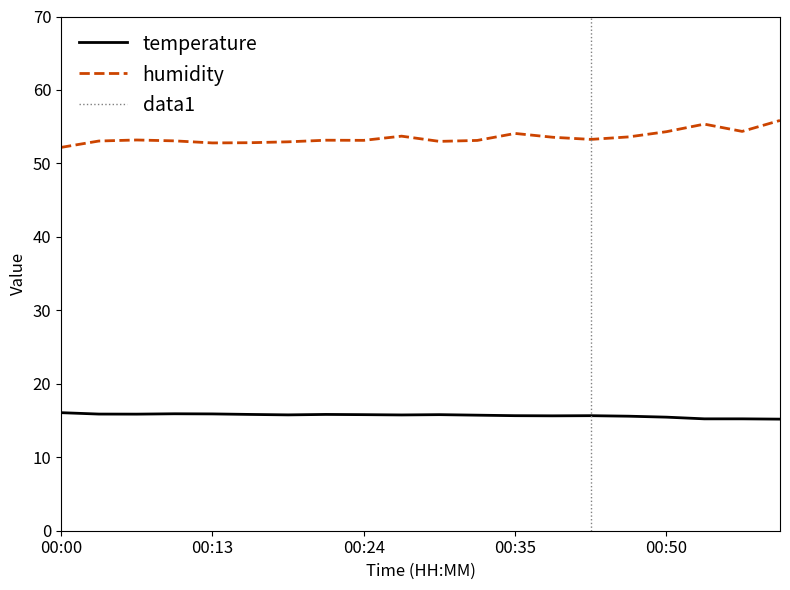

Which category has the highest value in the temperature series?

00:00